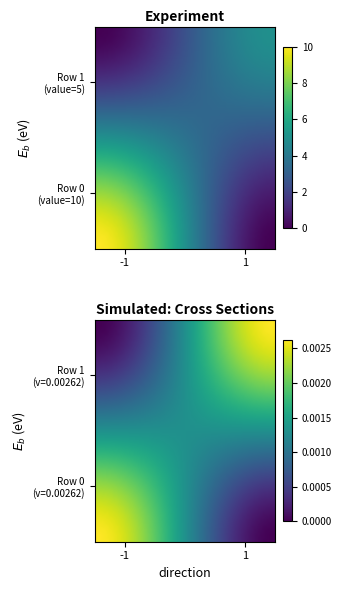

How many series are shown in this chart?

2